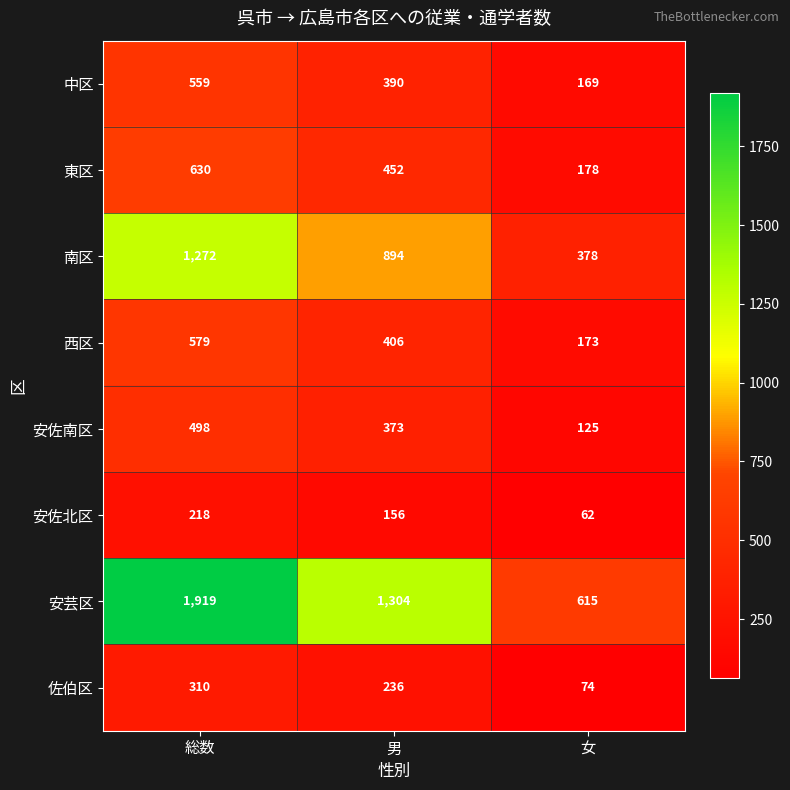

What is the difference between the second highest and minimum values in the 安芸区 series?

689